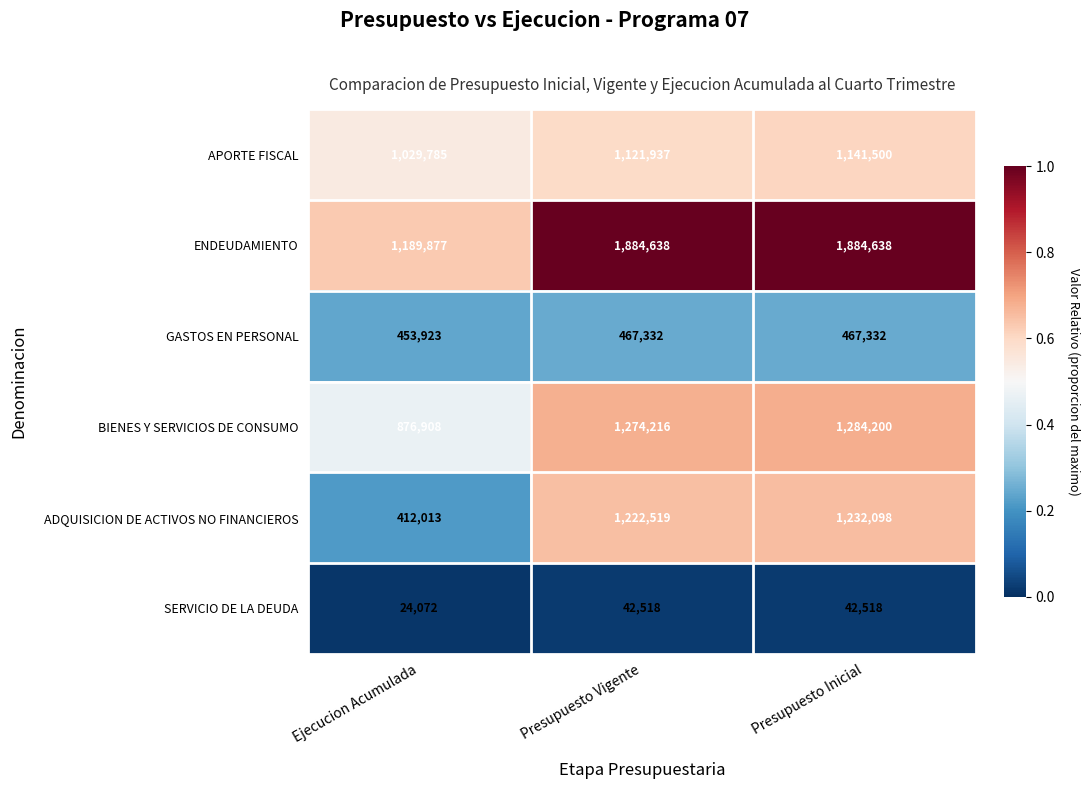

Where is ENDEUDAMIENTO nearest to the value 1537257?

Ejecucion Acumulada